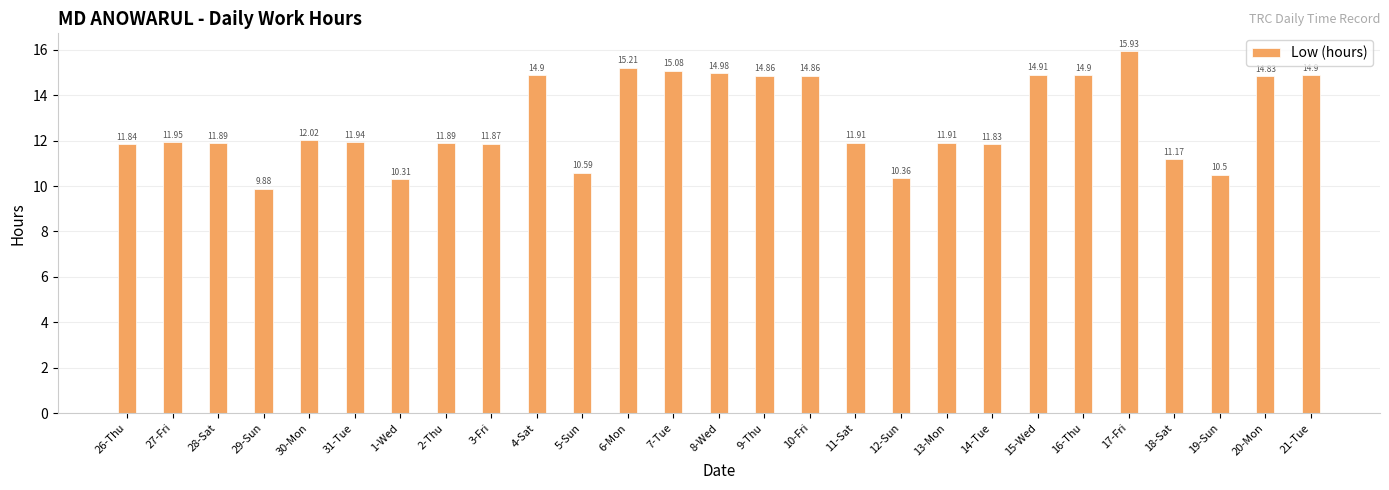

Is it true that the value at 20-Mon is 21.0?

False